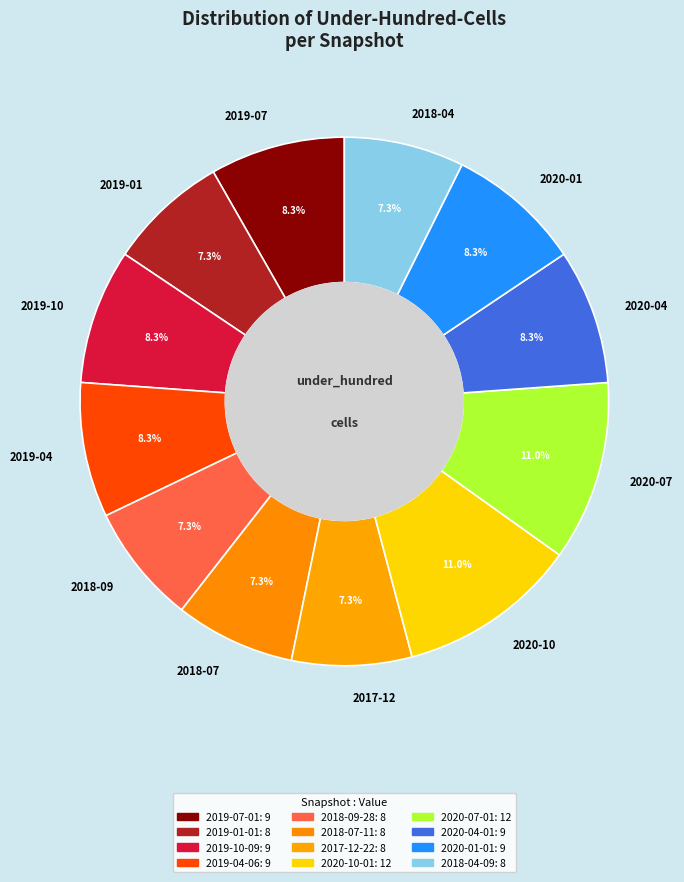

To the nearest percent, what is the difference between the largest and smallest slice percentages?

4%